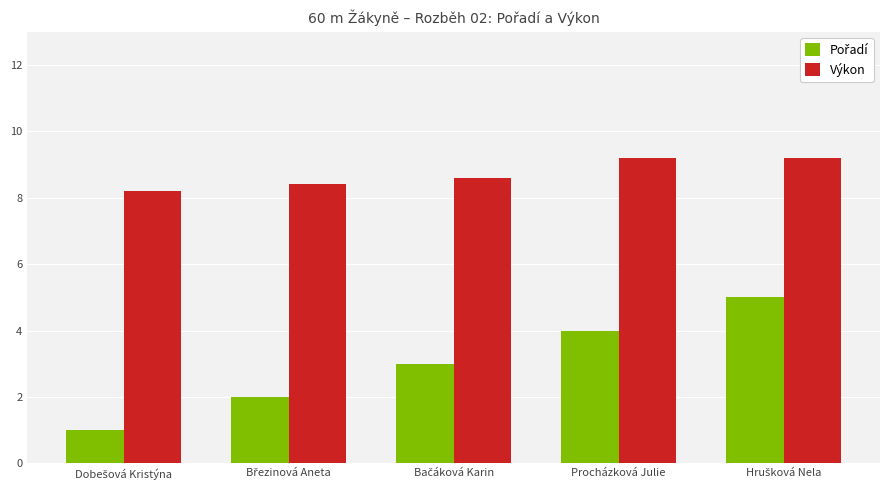

What is the spread (max minus min) of values at Procházková Julie?

5.2